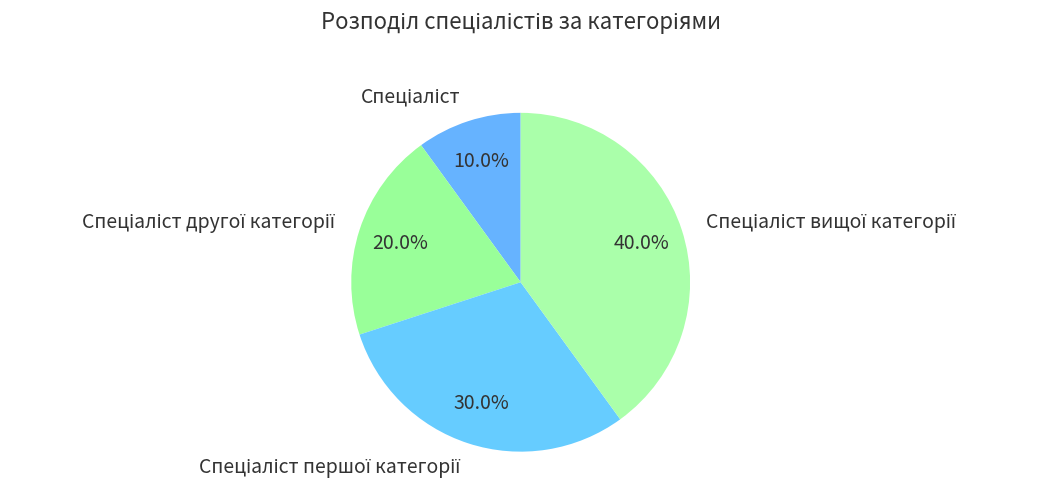

Is there a majority slice in this chart?

No